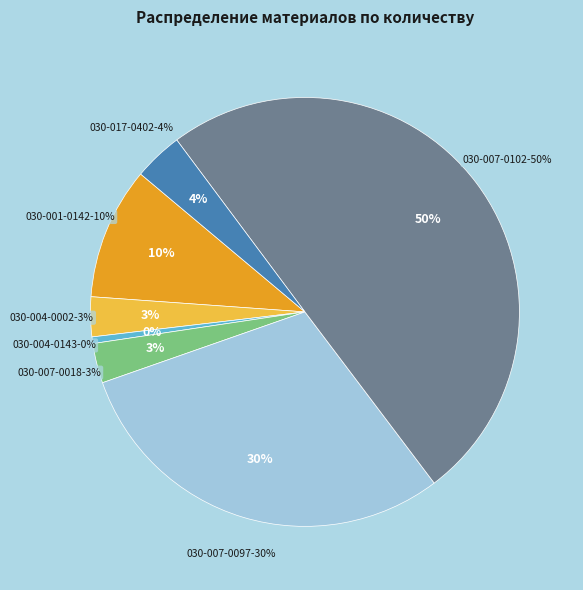

Approximately how many times larger is the value at 030-007-0097 Ускоритель твердения compared to 030-001-0142 Фанера ламинированная?

3.0